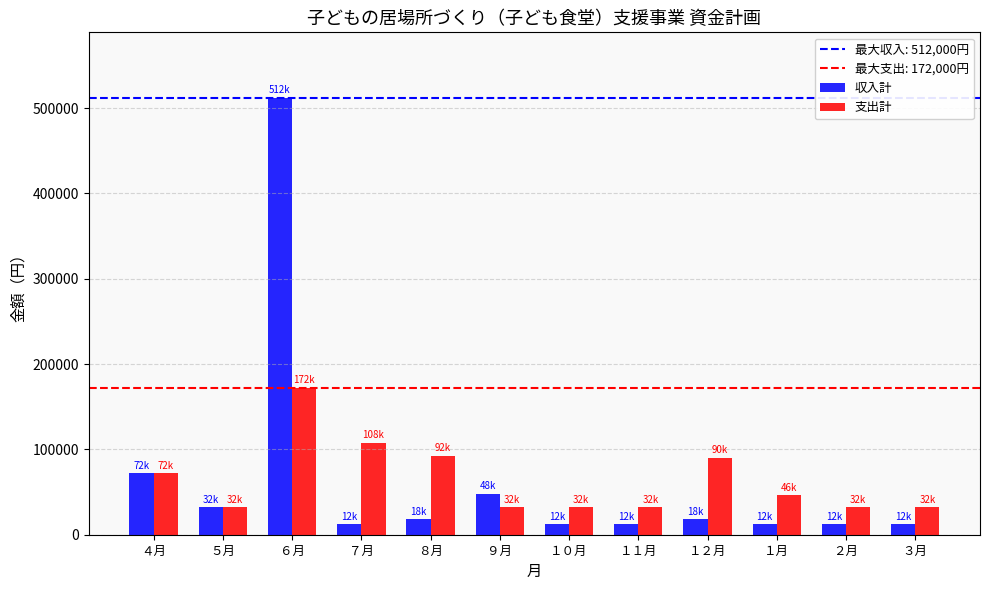

Rank the series at ７月 from lowest to highest value.

収入計, 支出計